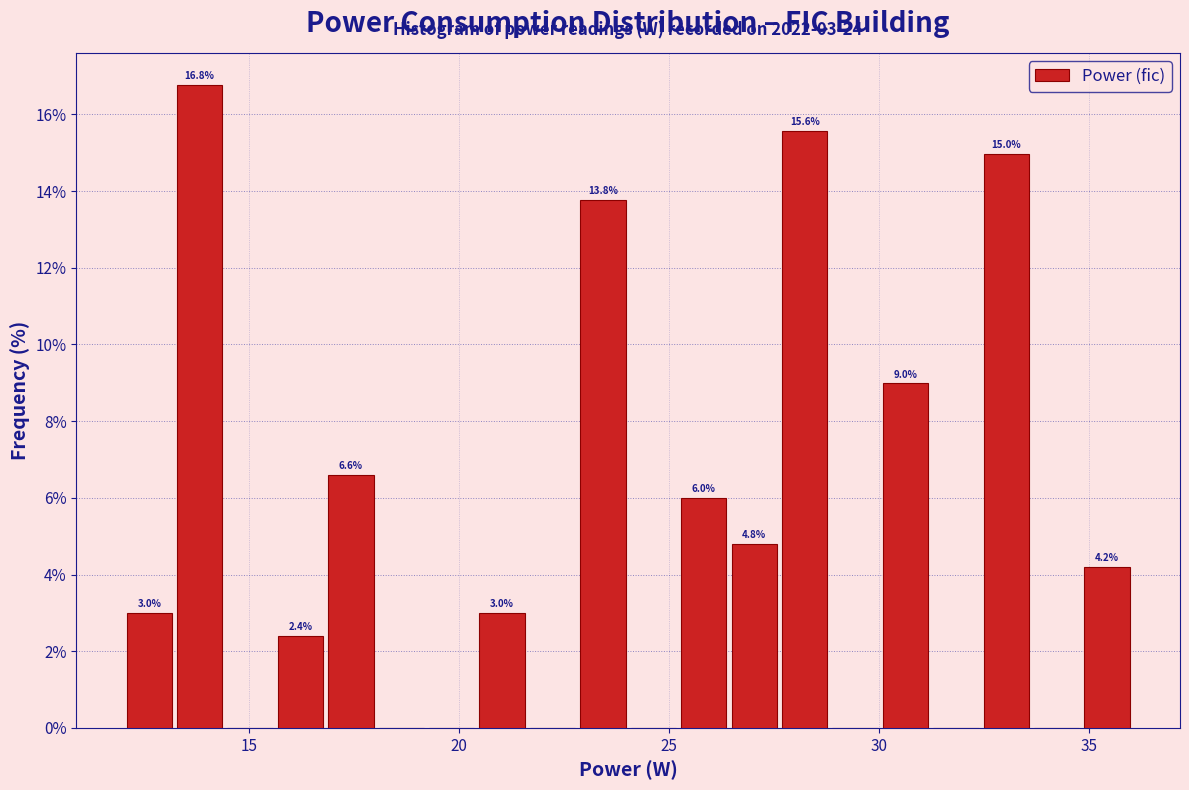

Around what value on the x-axis is the tallest bar? Give the approximate position of its centre, as read against the axis.

14.0